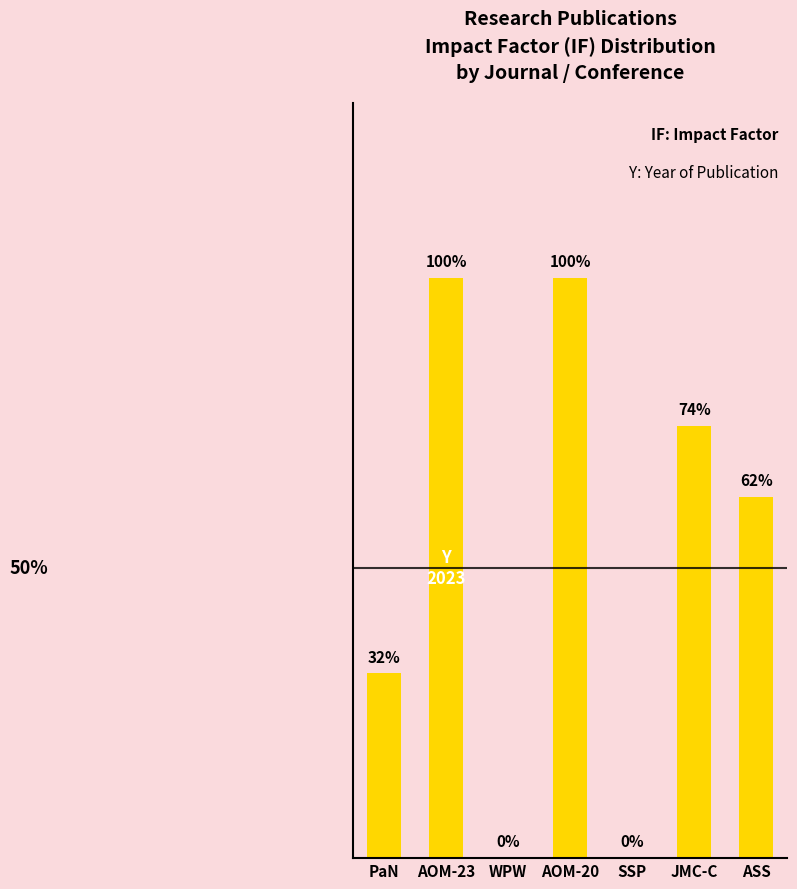

List the labels in order of value, smallest first.

WPW, SSP, PaN, ASS, JMC-C, AOM-23, AOM-20